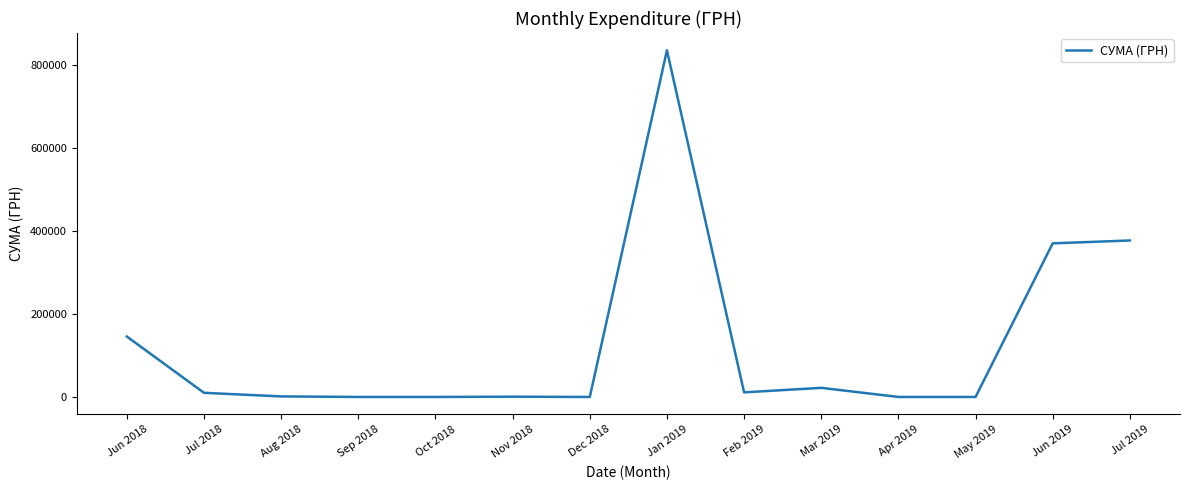

What position from the left is Aug 2018?

3